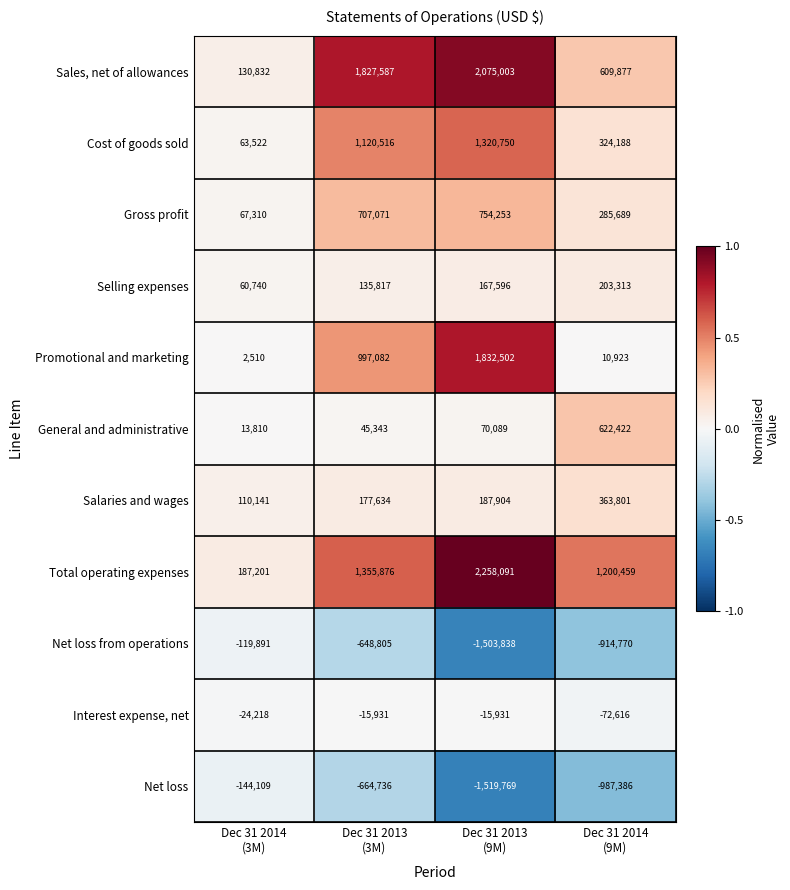

What is the spread (max minus min) of values at Dec 31 2013
(3M)?

2492323